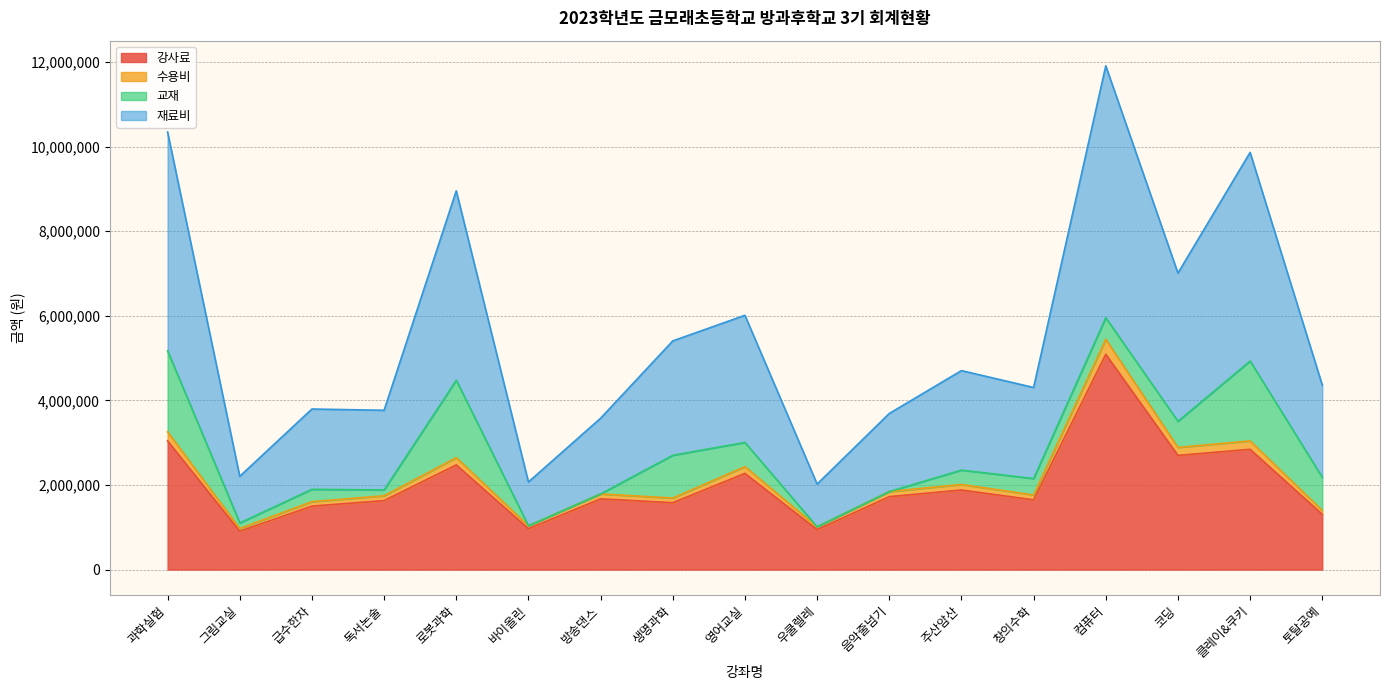

In 수용비, how many points are higher than both neighbors (excluding endpoints)?

6